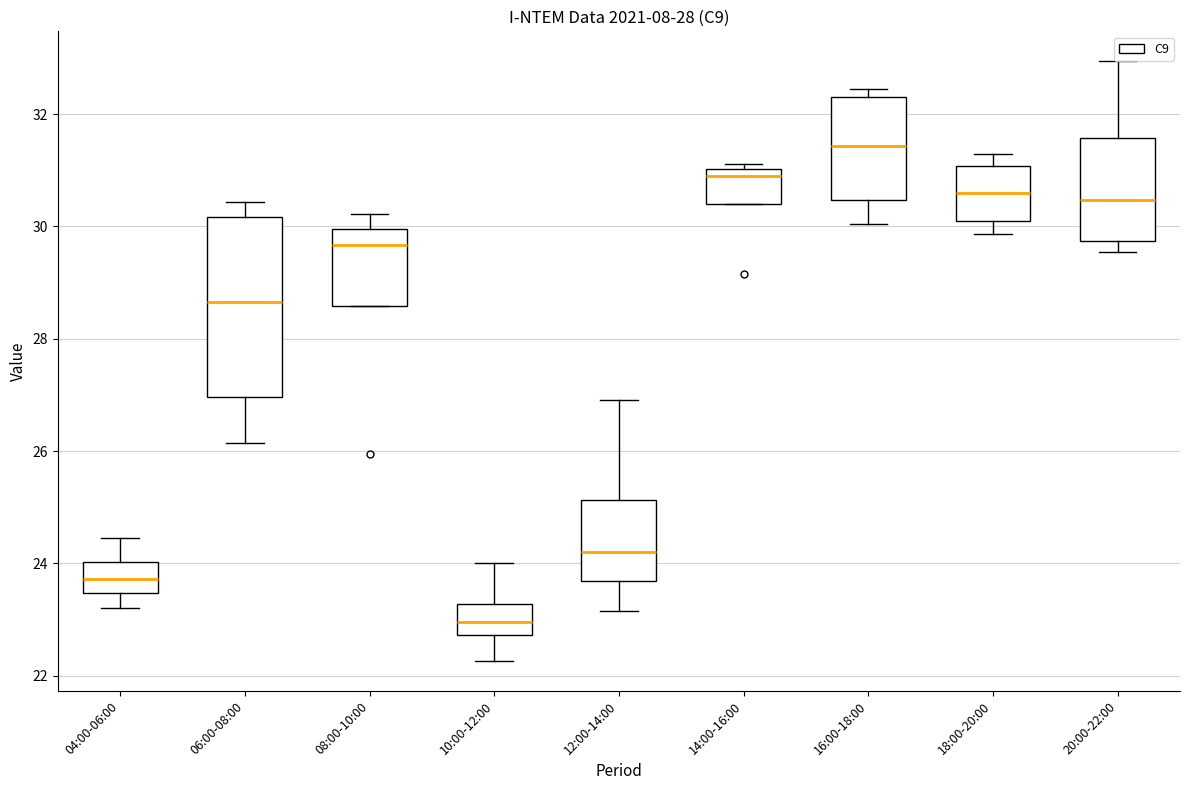

Where is the upper edge of the box for 04:00-06:00 on the y-axis? The values are not printed on the chart, so give them approximately, as read against the axis.

24.0